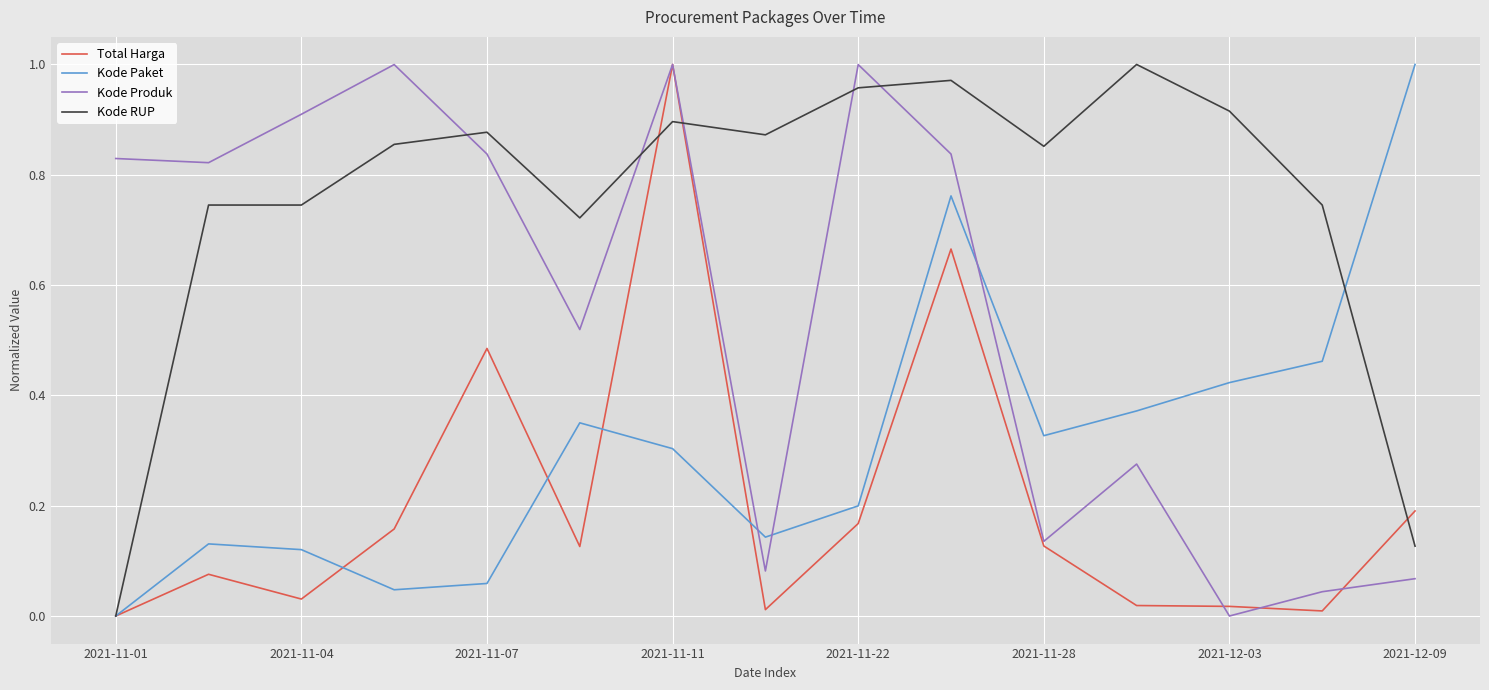

True or false: Kode Paket and Kode Produk intersect in this chart.

True